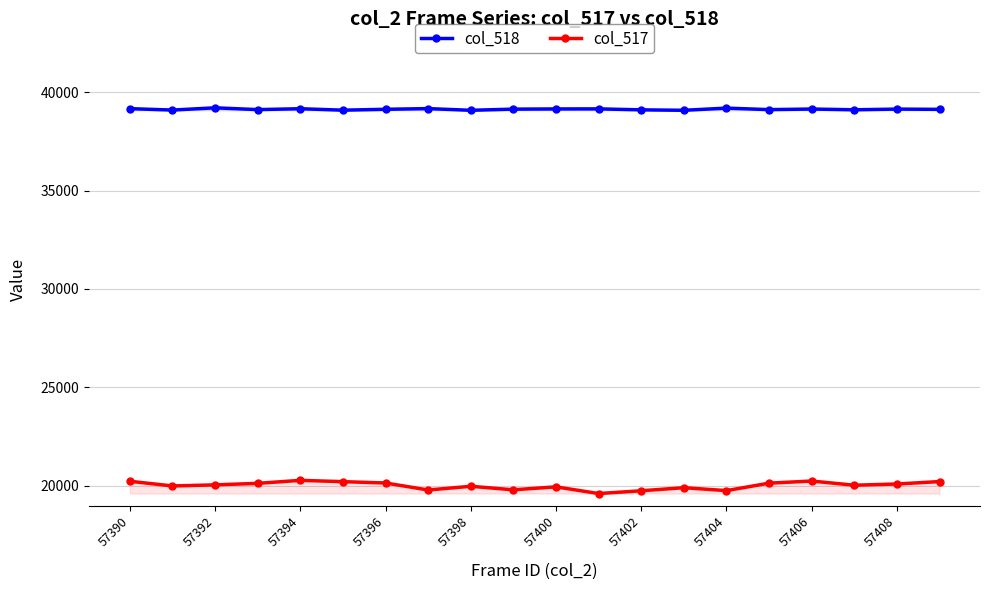

What is the spread (max minus min) of values at 57394?

18878